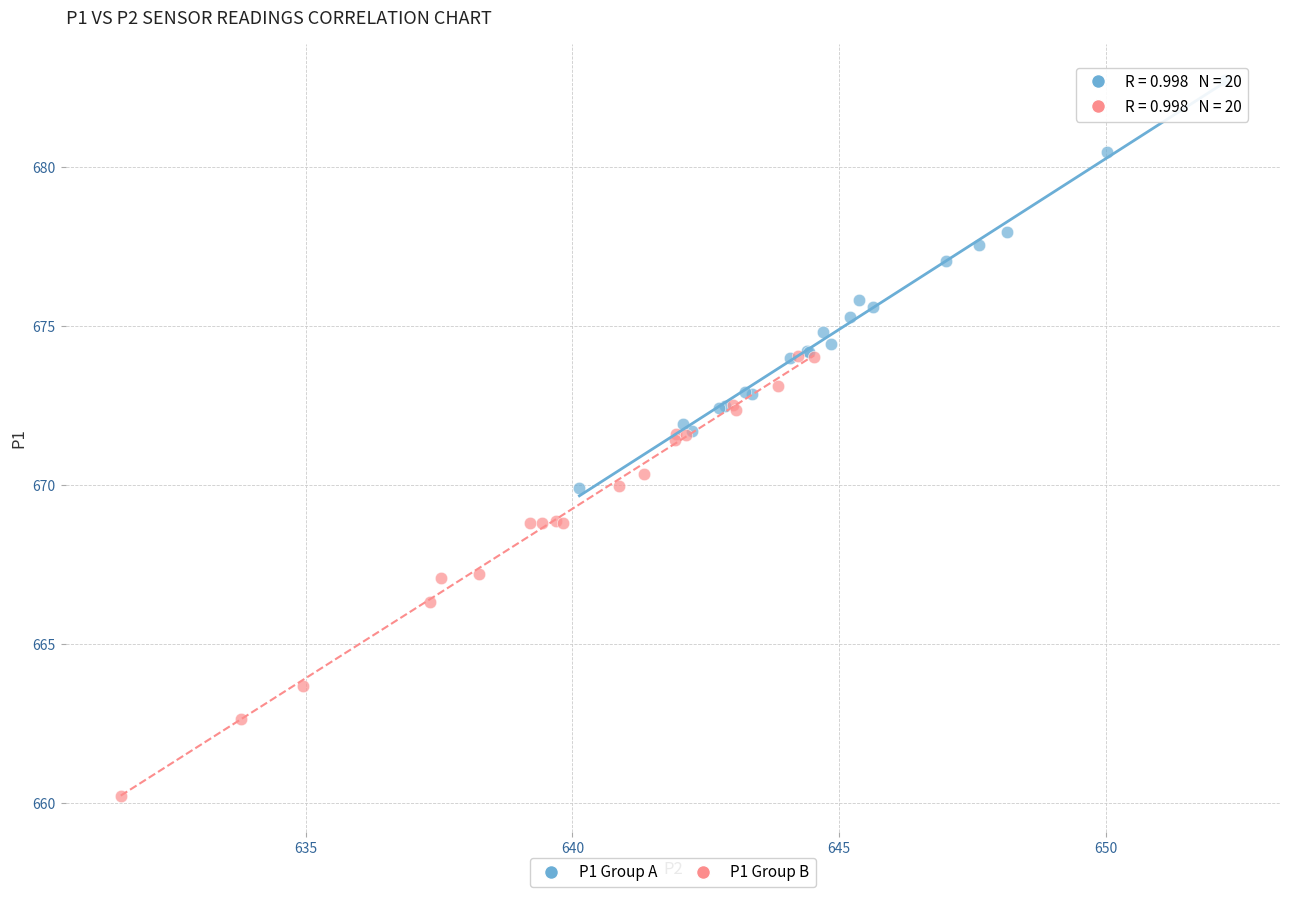

Which series has the widest spread of Y values?

P1 Group B